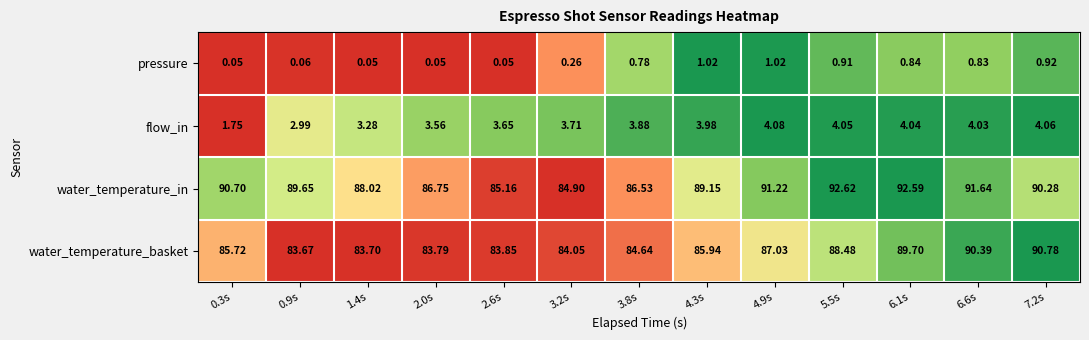

What is the maximum value shown in the chart?

92.6